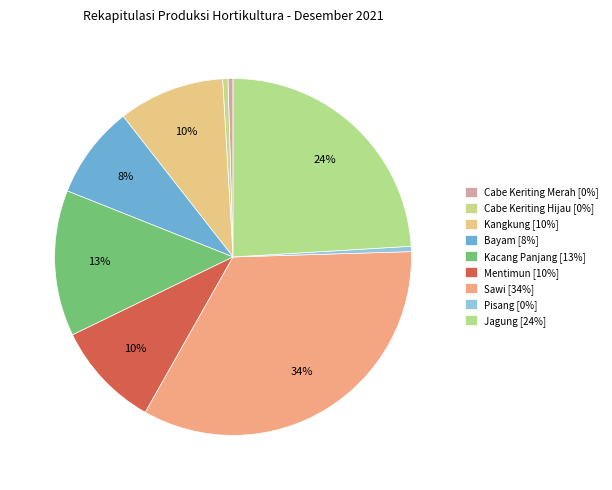

How many segments does this pie chart have?

9